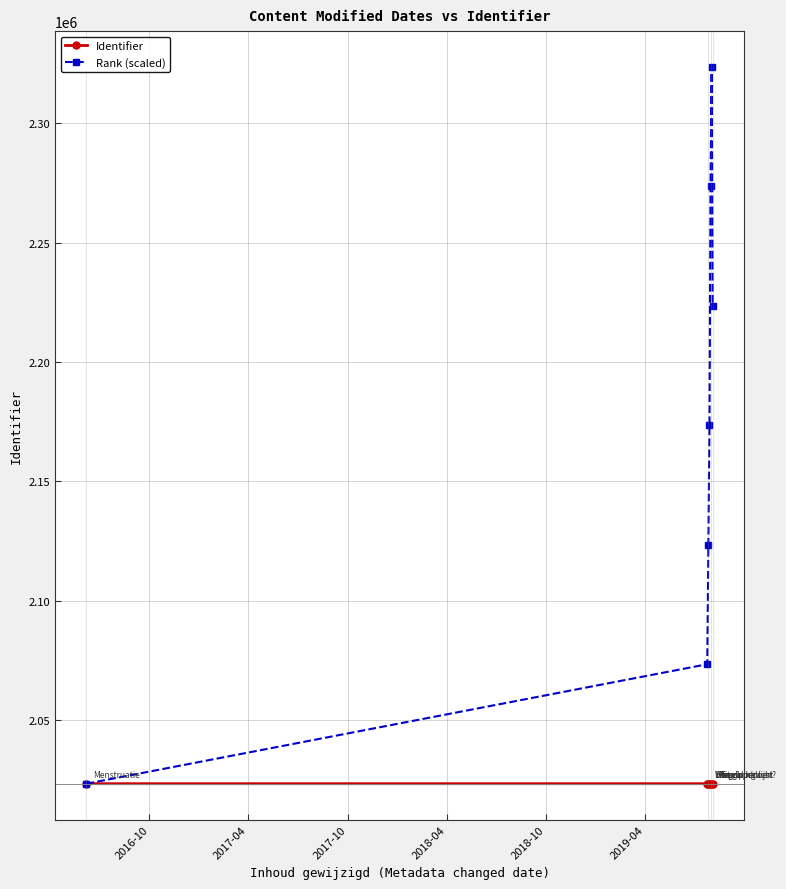

Which series has the widest spread of values?

Rank (scaled)